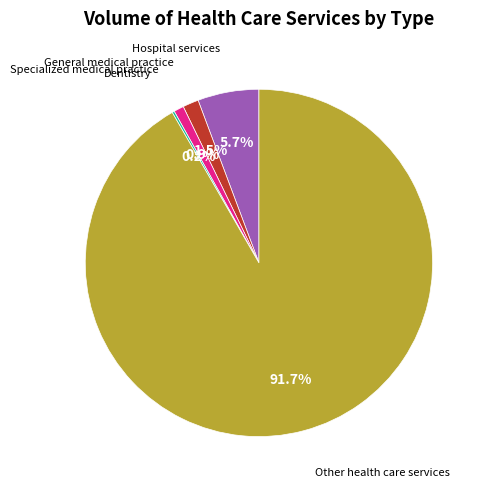

Is there a majority slice in this chart?

Yes